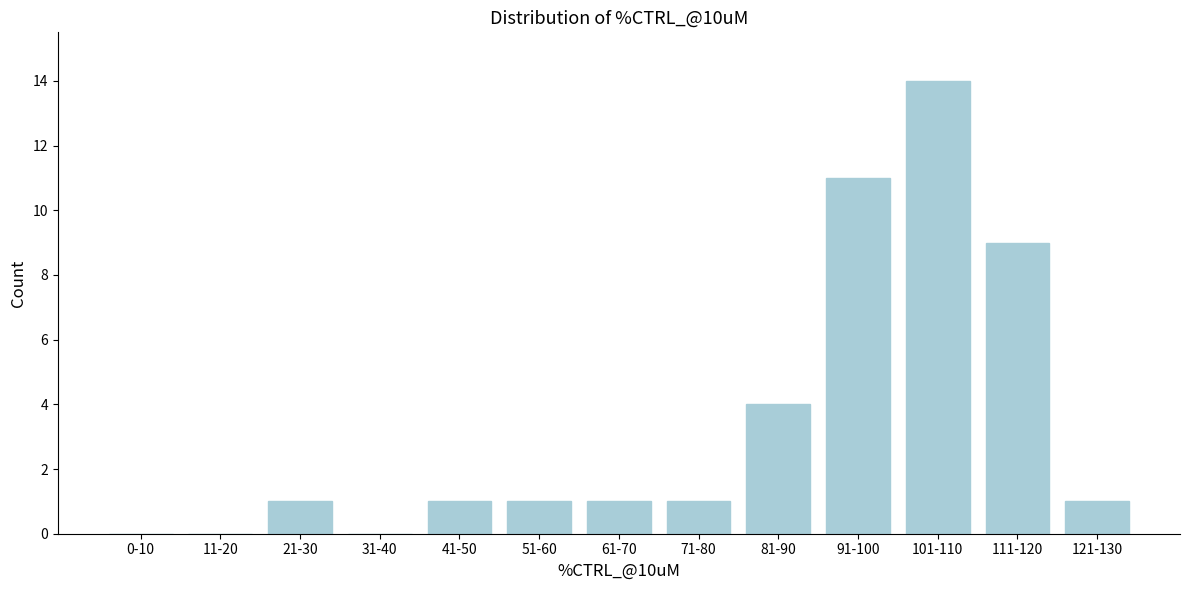

Reading right to left, list all the values displayed in this chart.

121-130=1	111-120=9	101-110=14	91-100=11	81-90=4	71-80=1	61-70=1	51-60=1	41-50=1	31-40=0	21-30=1	11-20=0	0-10=0